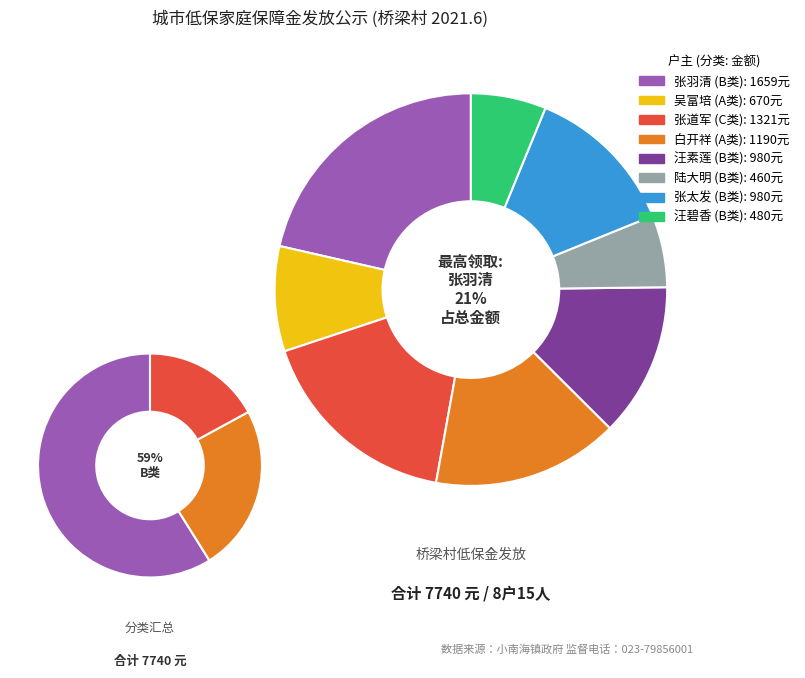

Does 张羽清 account for over 50% of the chart?

No